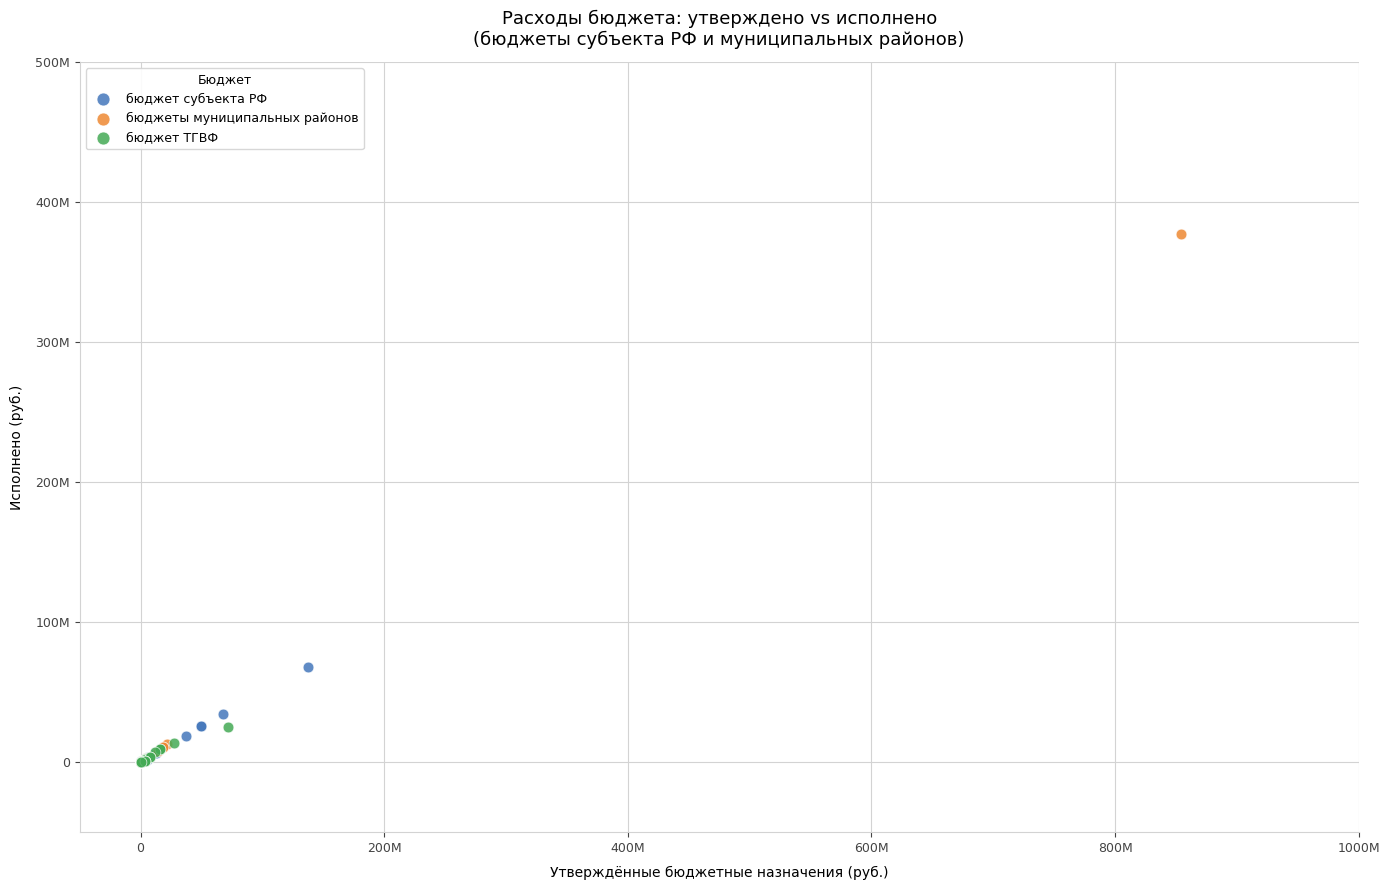

Which series contains the highest Y value?

бюджеты муниципальных районов